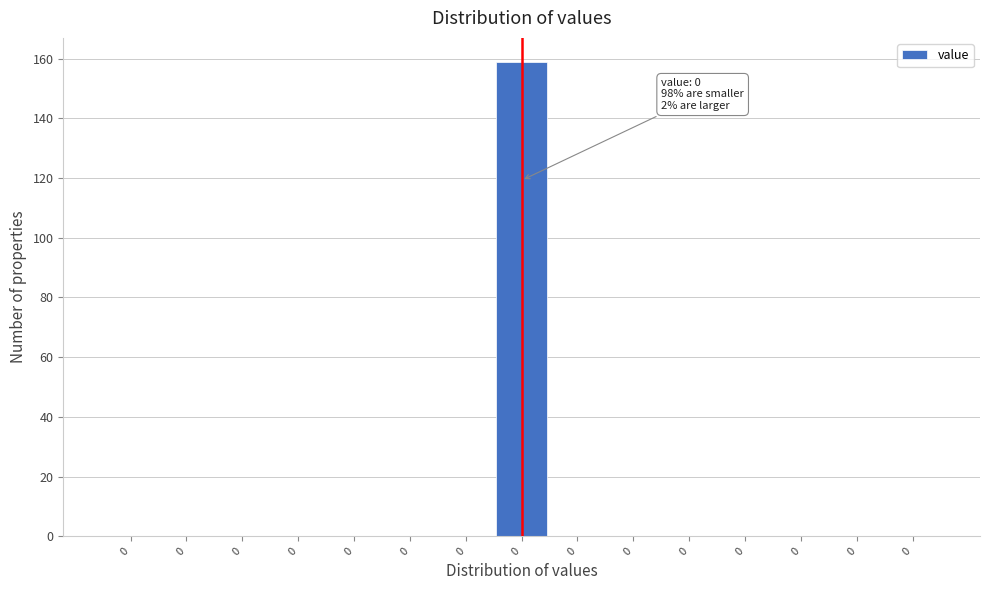

How many series are shown in this chart?

1